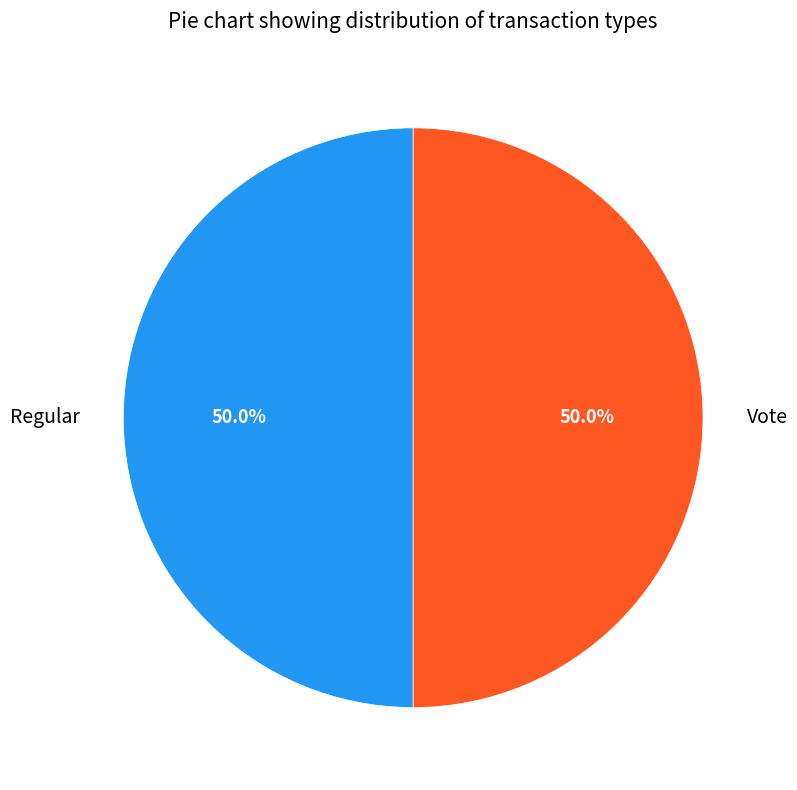

What portion of the pie excludes Regular?

50.0%